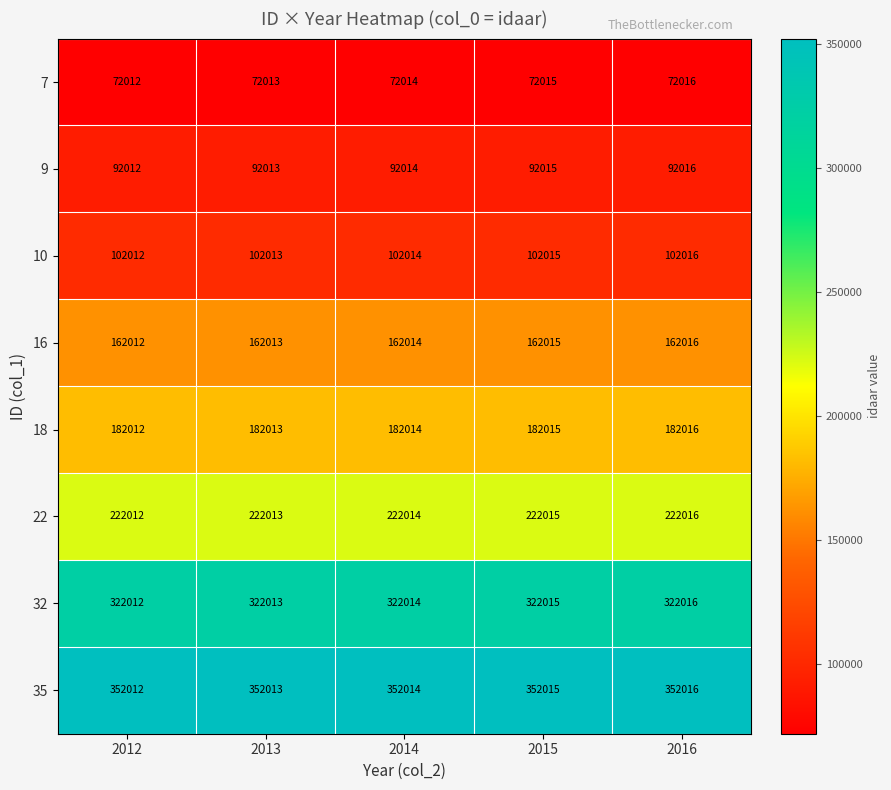

Which category has the lowest value in the 18 series?

2012